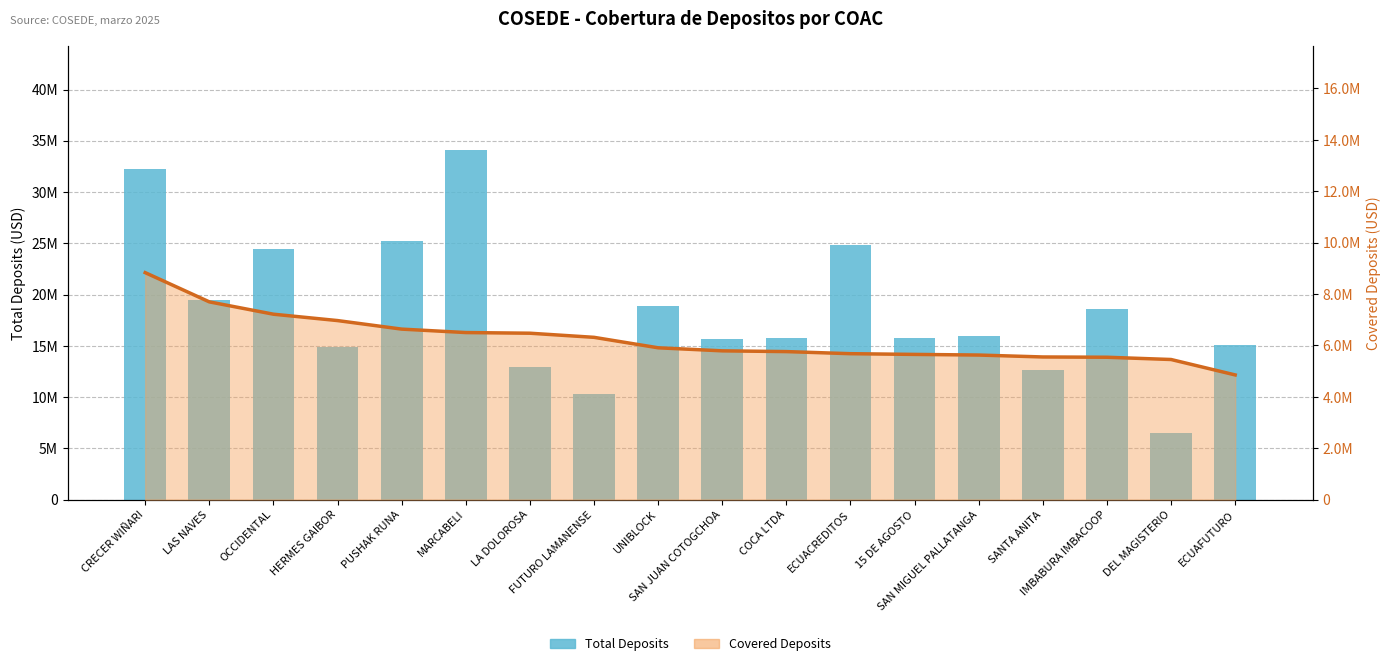

How many data points are above 15977925?

9